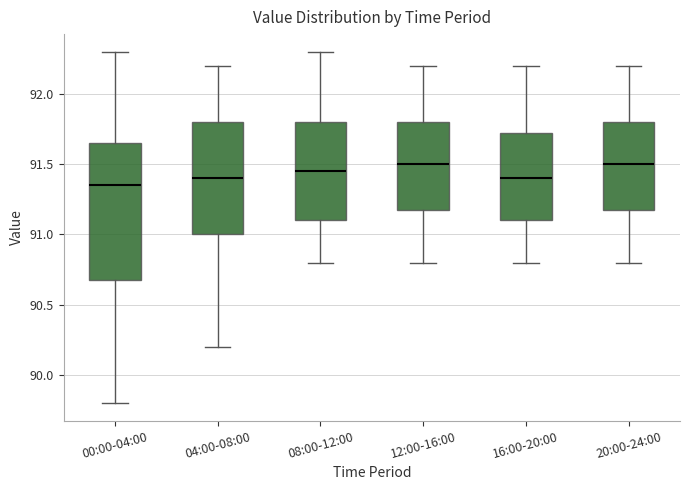

Reading left to right, read every box against the y-axis: the position of its median line, the range the box covers, and the ends of its whiskers. The values are not printed on the chart, so give them approximately, as read against the axis.

00:00-04:00: median 91.35, box 90.70 to 91.65, whiskers 89.80 to 92.30
04:00-08:00: median 91.40, box 91.00 to 91.80, whiskers 90.20 to 92.20
08:00-12:00: median 91.45, box 91.10 to 91.80, whiskers 90.80 to 92.30
12:00-16:00: median 91.50, box 91.20 to 91.80, whiskers 90.80 to 92.20
16:00-20:00: median 91.40, box 91.10 to 91.75, whiskers 90.80 to 92.20
20:00-24:00: median 91.50, box 91.20 to 91.80, whiskers 90.80 to 92.20